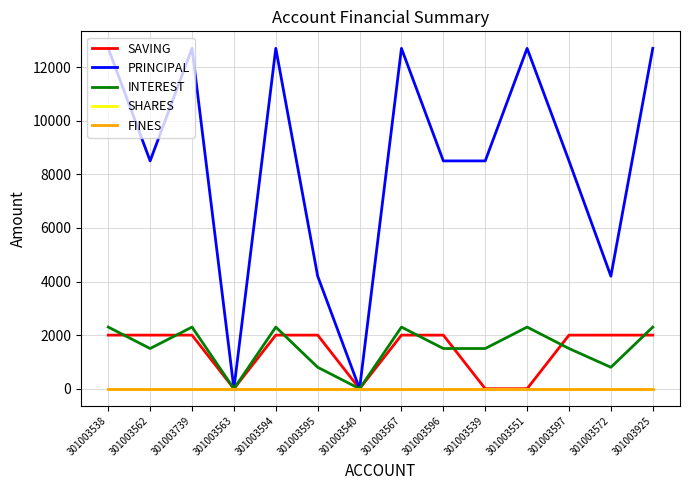

At which category is the sum across all series the highest?

301003538